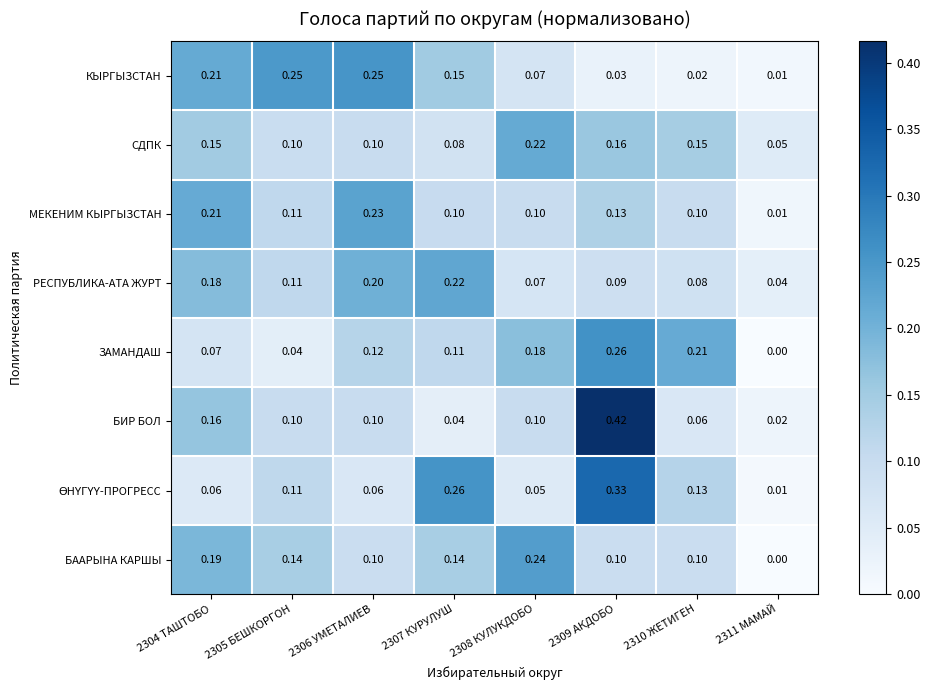

Is the value of ЗАМАНДАШ at 2306 УМЕТАЛИЕВ greater than the value of МЕКЕНИМ КЫРГЫЗСТАН at 2310 ЖЕТИГЕН?

Yes